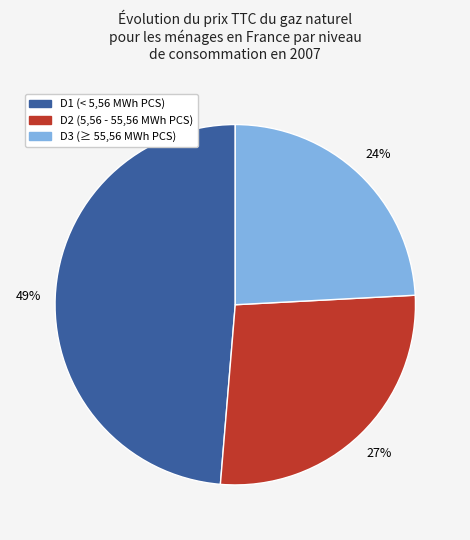

What percentage is the D1 (< 5,56 MWh PCS) slice, to the nearest percent?

49%